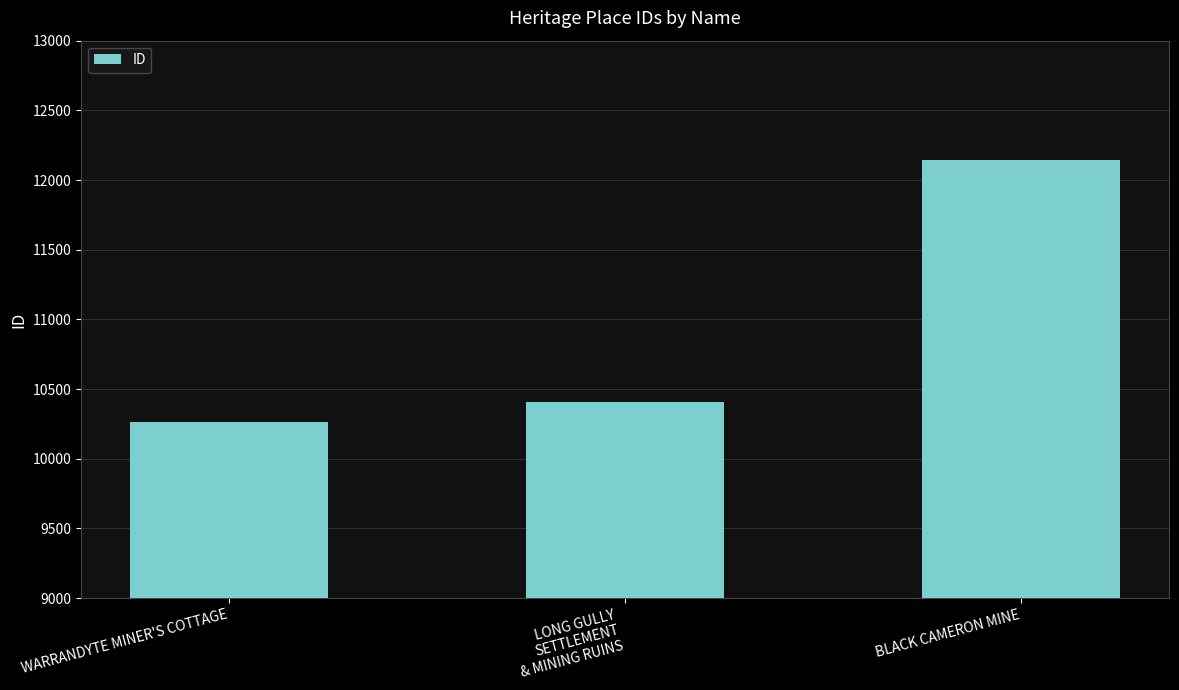

What is the ratio of the value at WARRANDYTE MINER'S COTTAGE to the value at LONG GULLY
SETTLEMENT
& MINING RUINS?

1.0